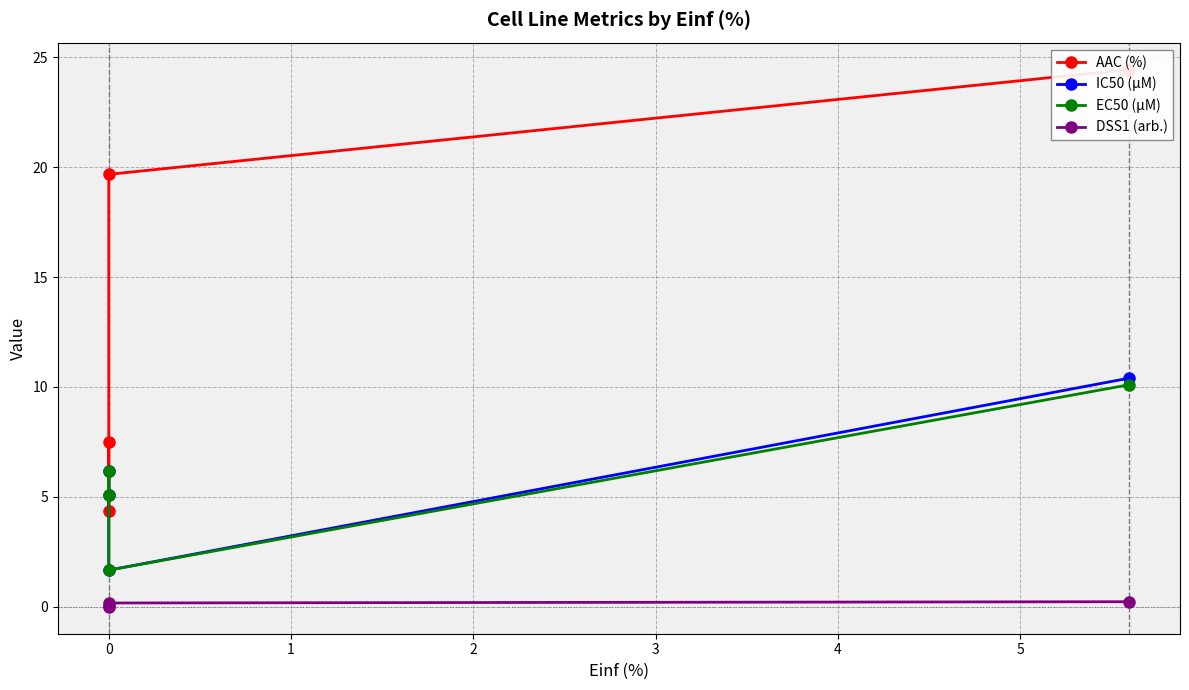

True or false: DSS1 (arb.) and IC50 (µM) cross at least once.

False